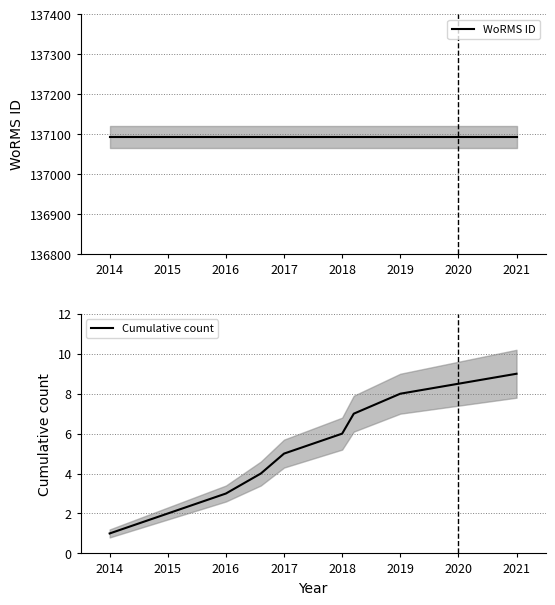

At which category is the sum across all series the highest?

2021